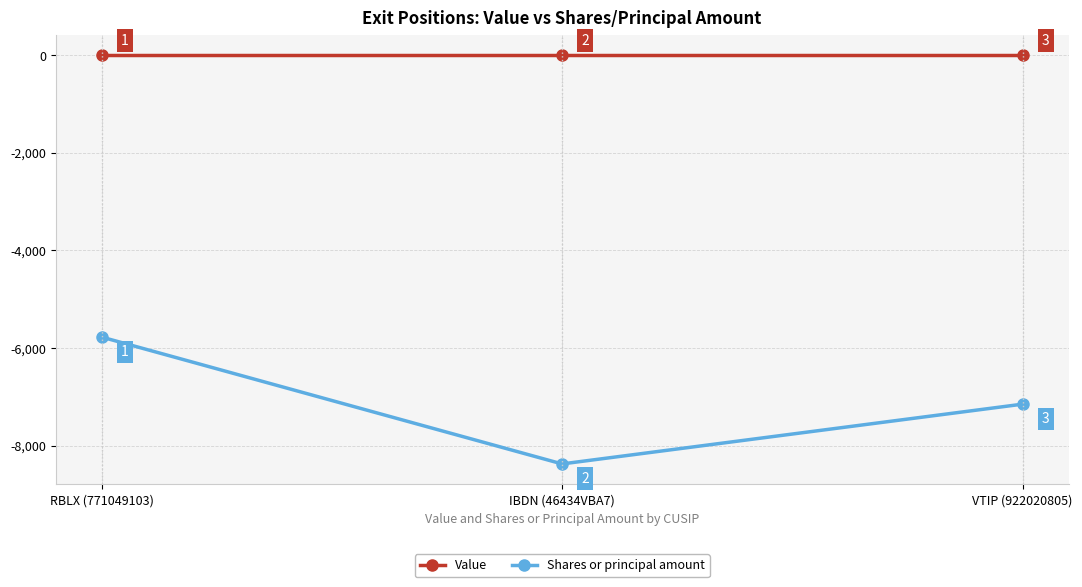

Reading left to right, transcribe all the data shown in this chart.

Value: 0	0	0
Shares or principal amount: -5775	-8375	-7150